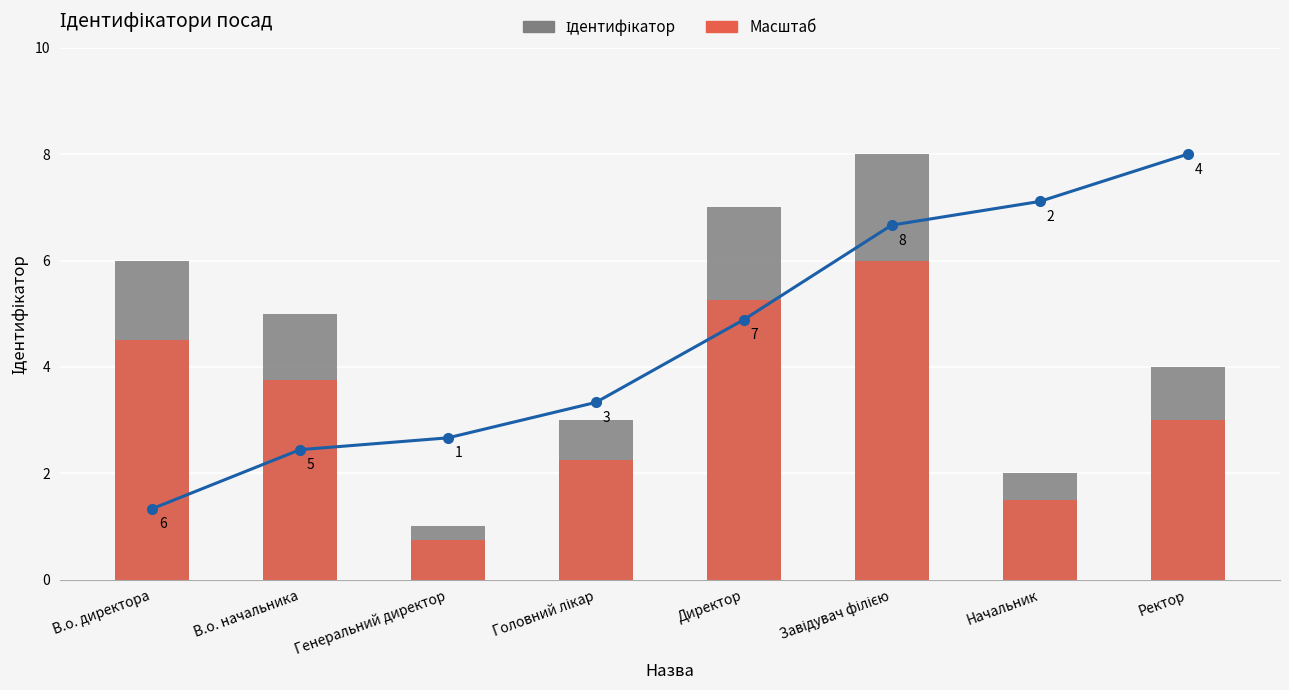

True or false: Тренд has a value of 2.7 at Генеральний директор.

True